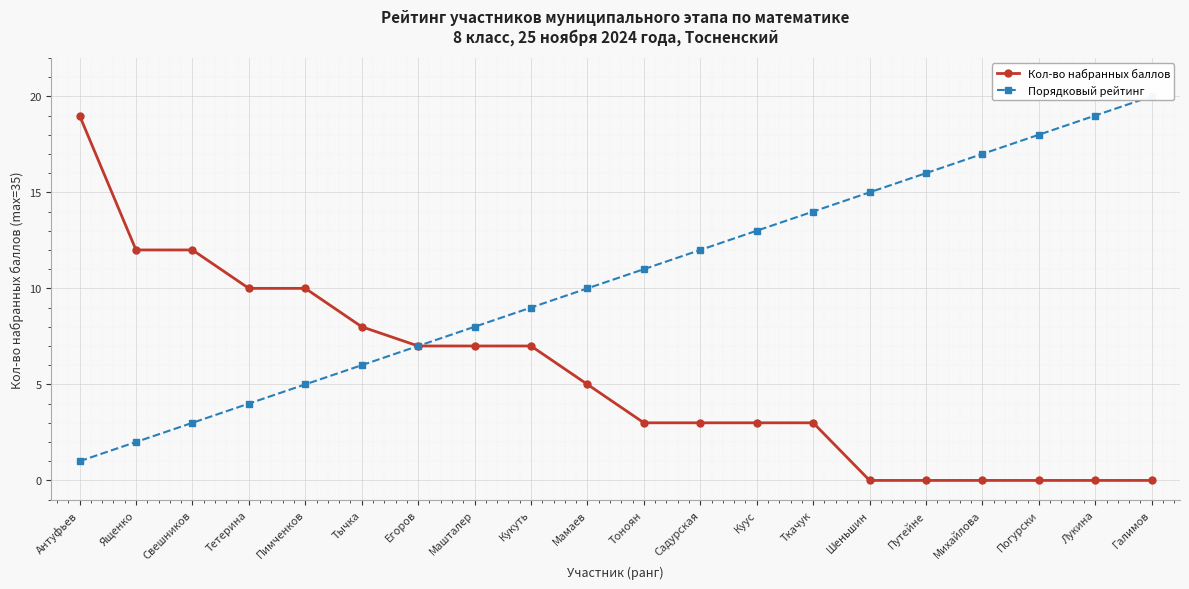

At how many categories does at least one series exceed 18?

3